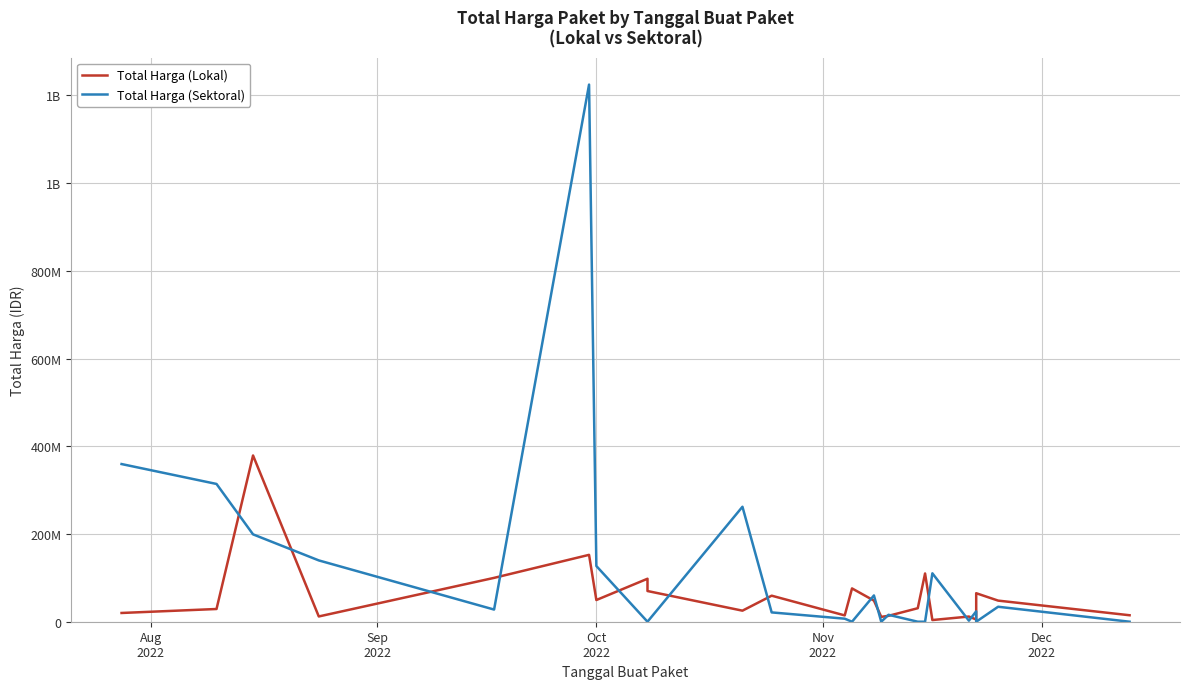

What are all the series names shown in the legend?

Total Harga (Lokal), Total Harga (Sektoral)